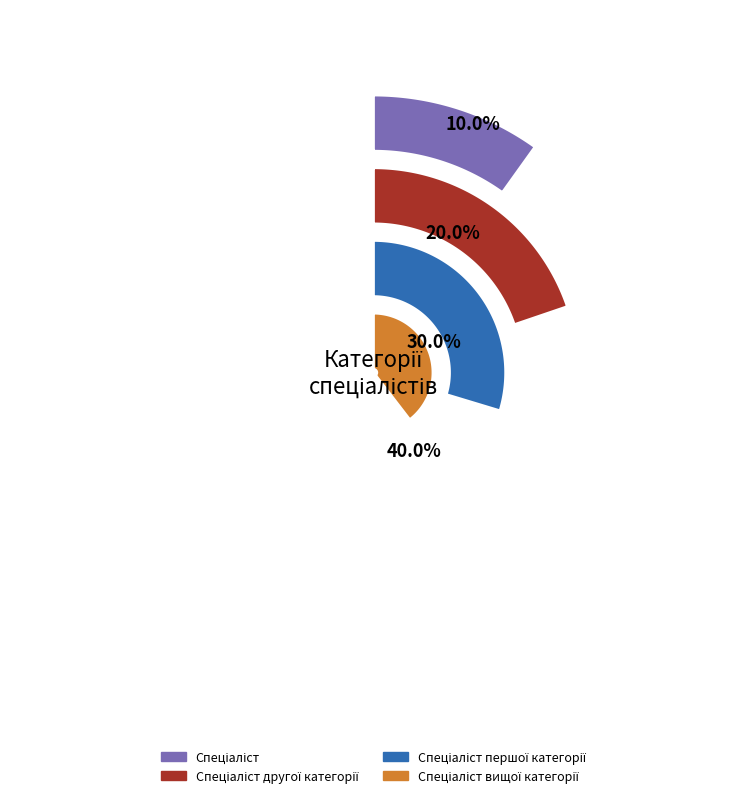

Is there any slice that represents more than half of the pie?

No